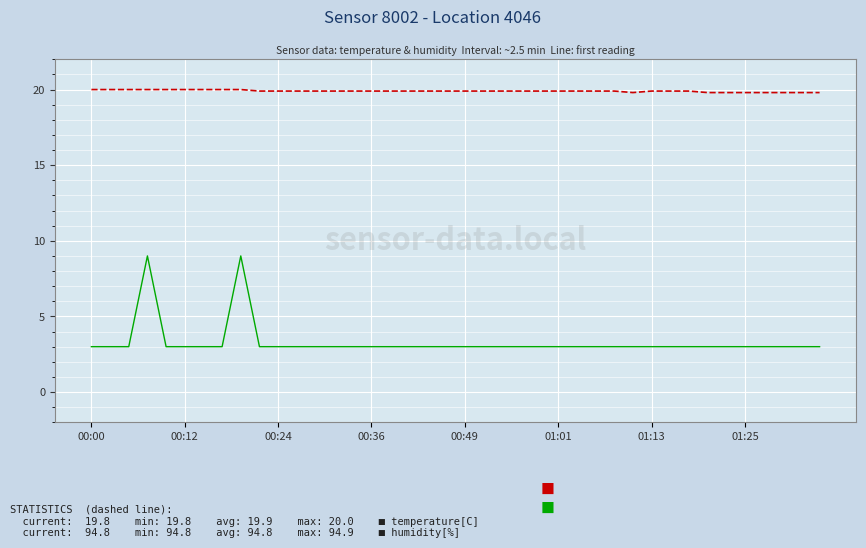

What is the smallest value displayed?

3.0